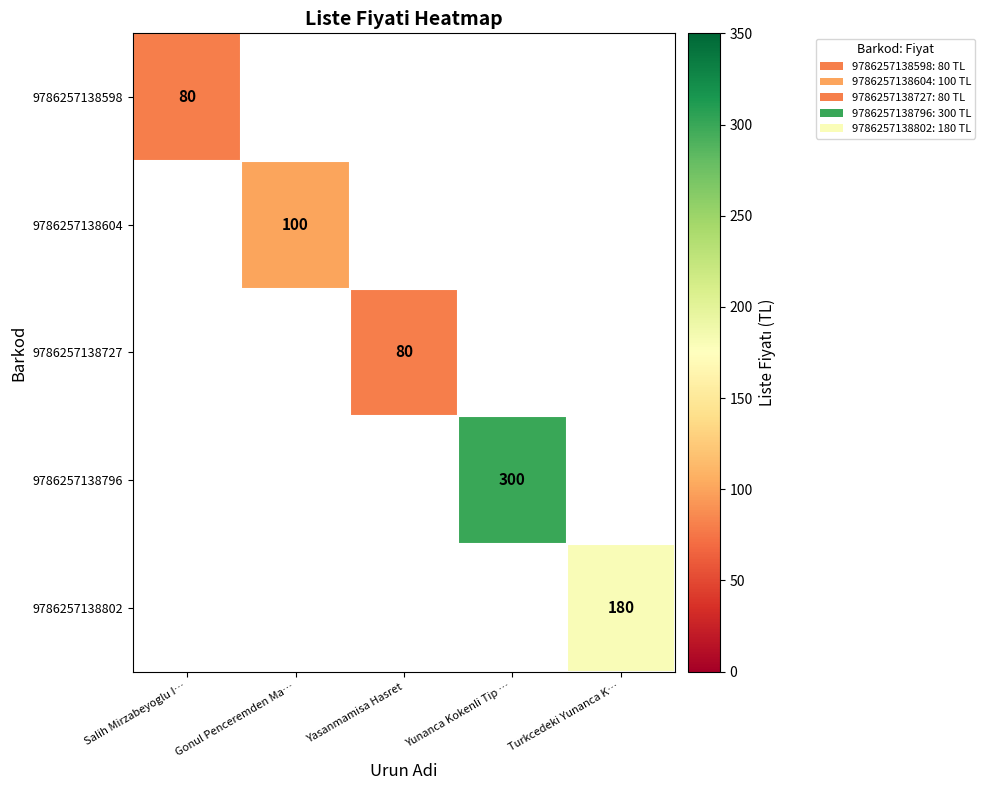

What is the greatest value displayed?

300.0